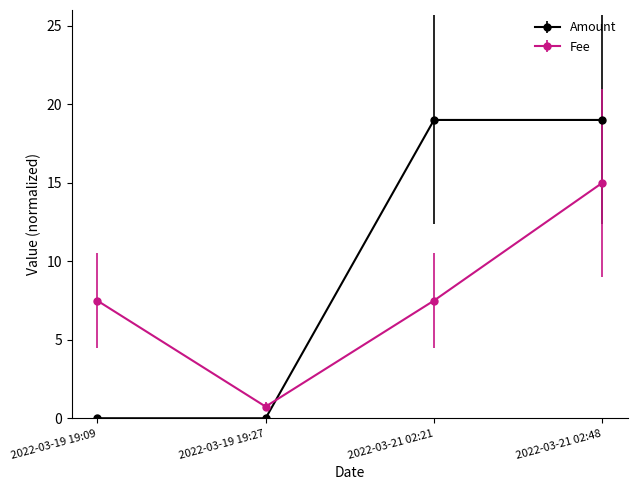

What is the spread (max minus min) of values at 2022-03-21 02:48?

4.0